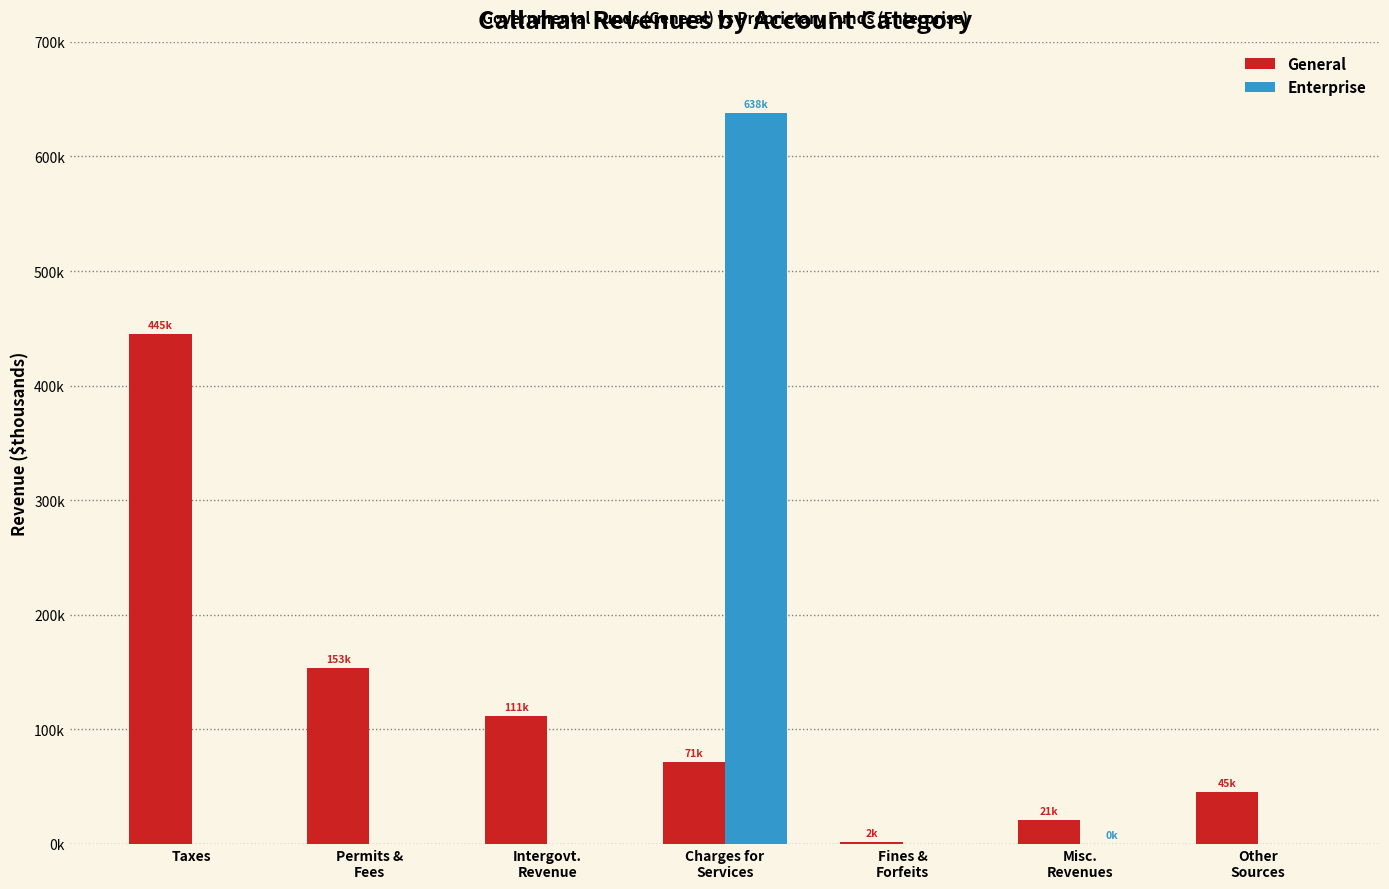

Does the chart contain stacked bars?

No